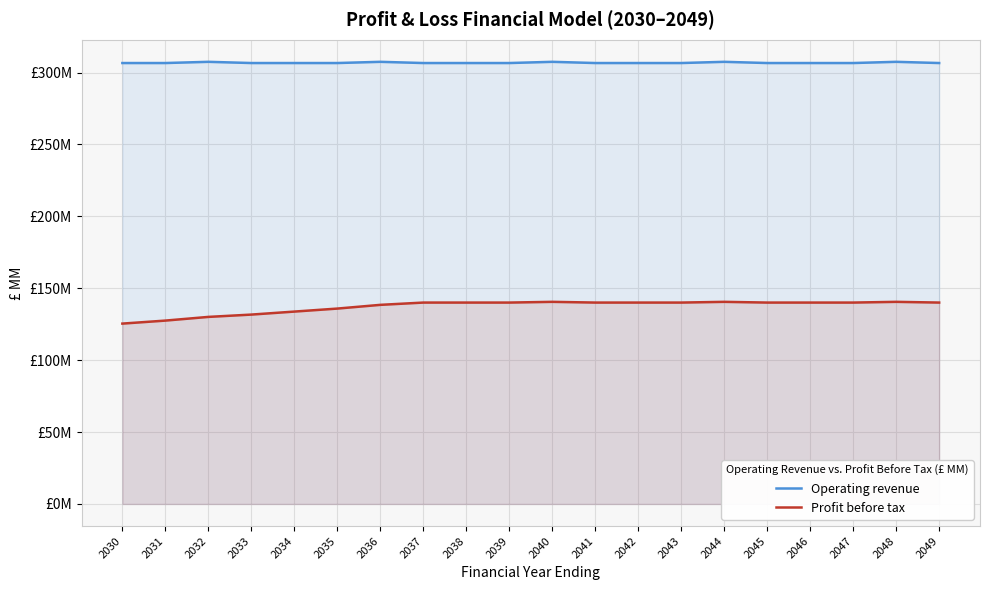

Is the value of Profit before tax at 2037 greater than the value of Operating revenue at 2041?

No